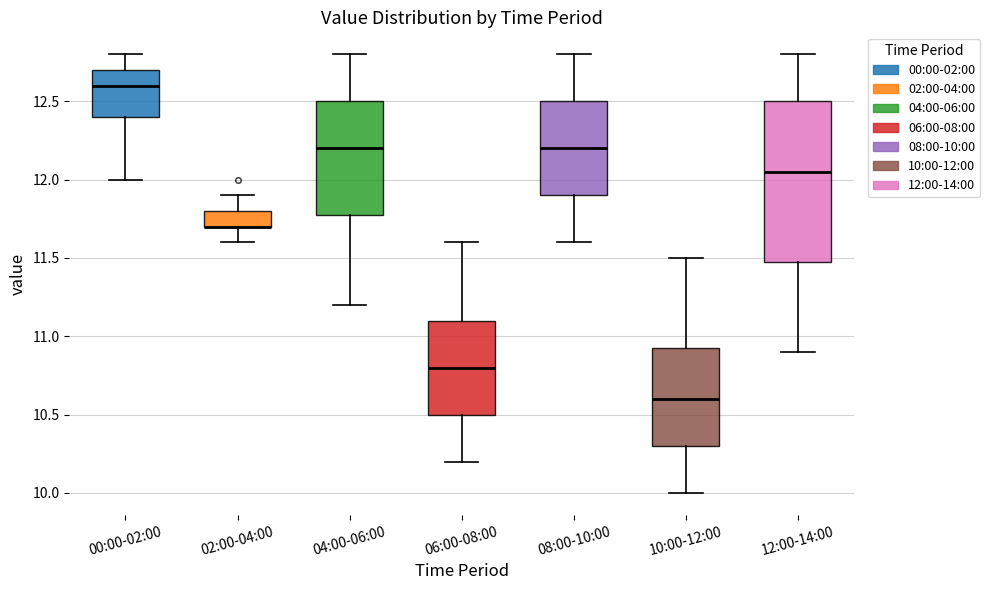

Comparing the boxes themselves (not the whiskers), which one is the tallest?

12:00-14:00